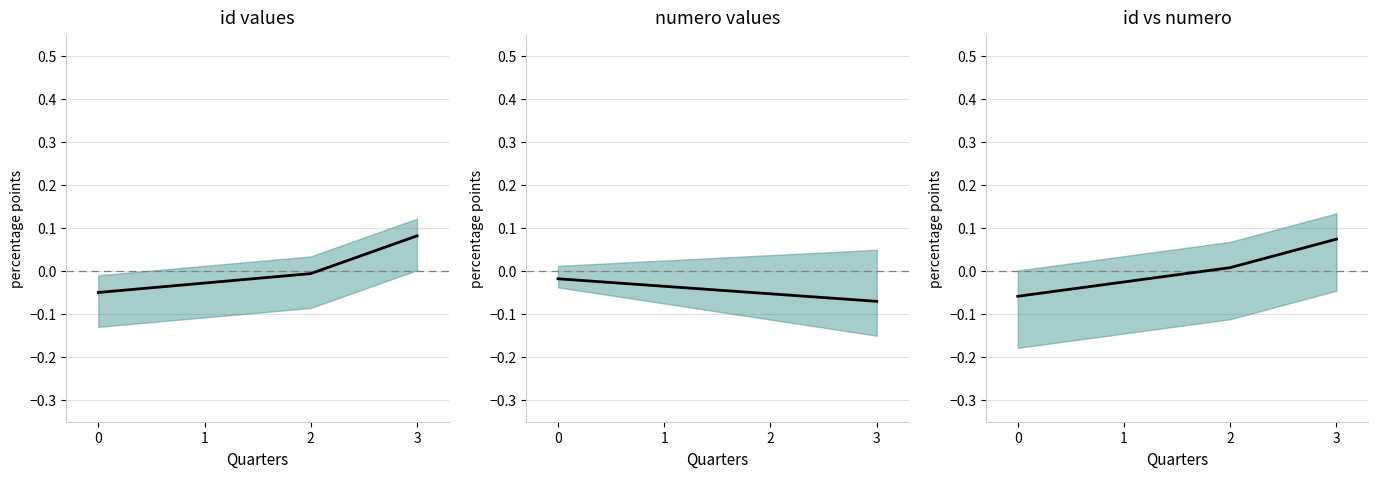

List the labels in order of numero value, largest first.

0, 1, 2, 3